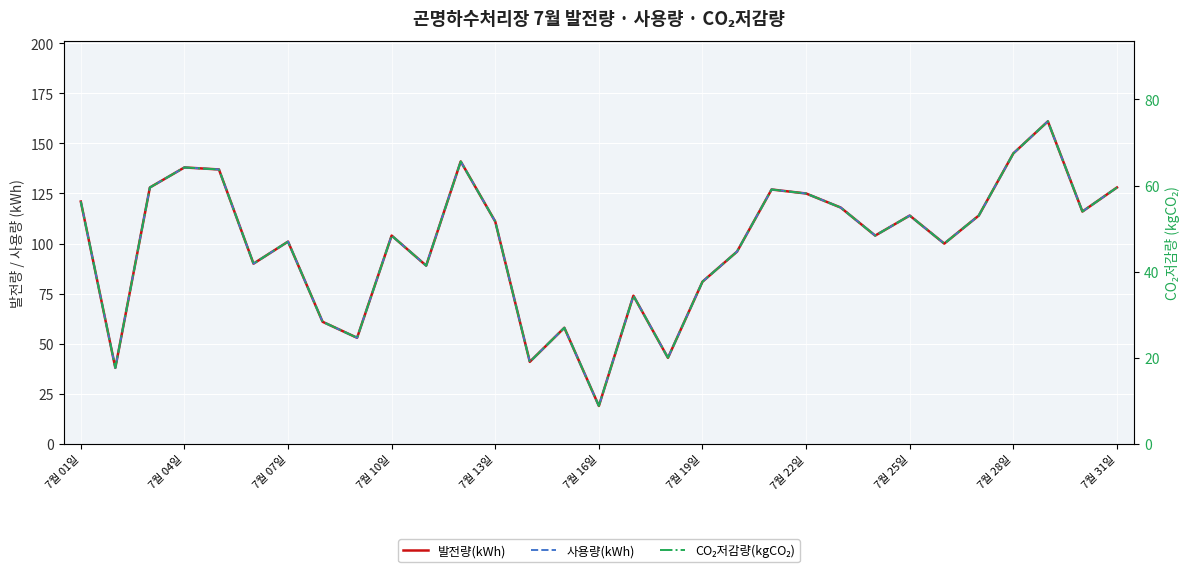

What is the sum of all 발전량(kWh) values?

3076.0